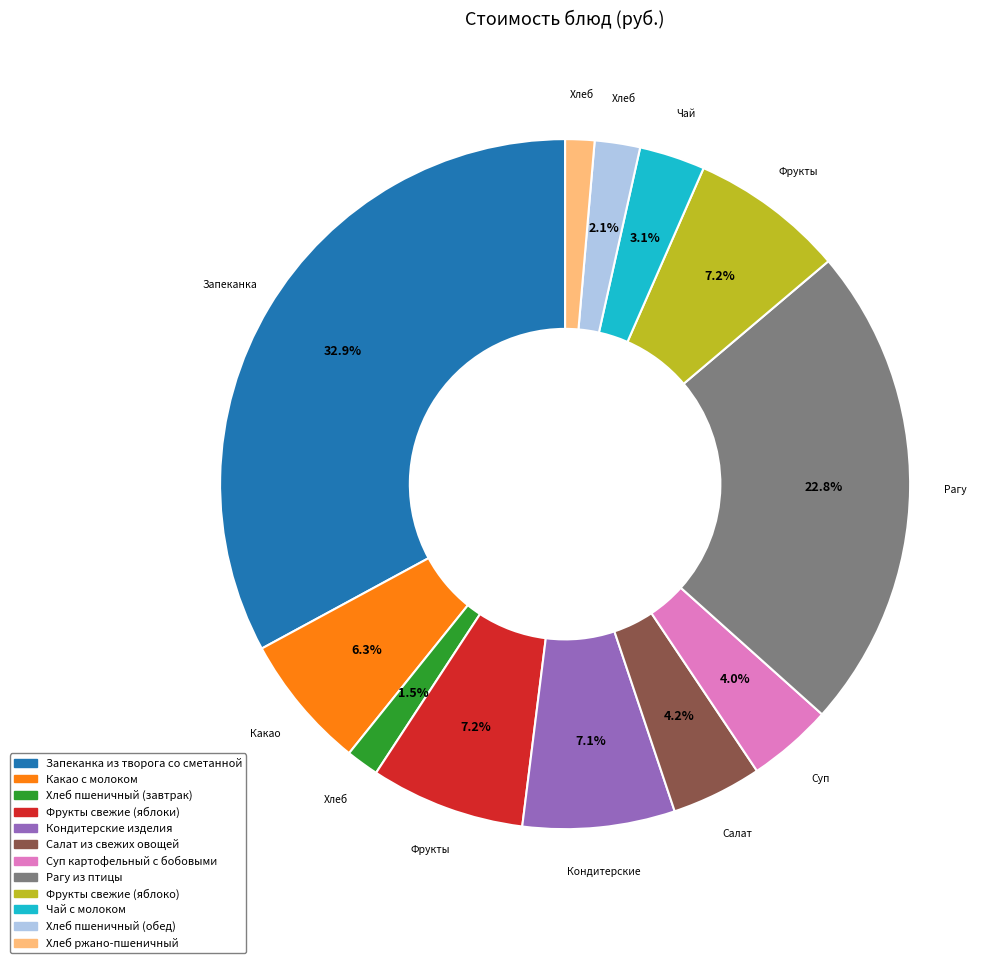

Between Чай с молоком and Хлеб пшеничный (завтрак), which is larger?

Чай с молоком